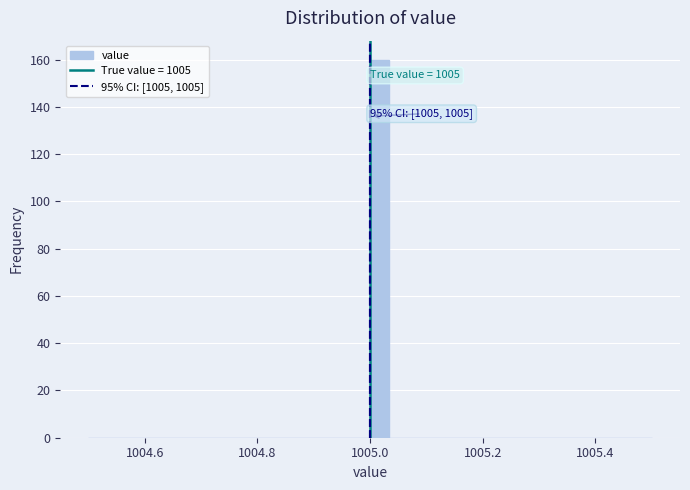

Read against the x-axis, roughly where is the centre of the tallest bar?

1005.02